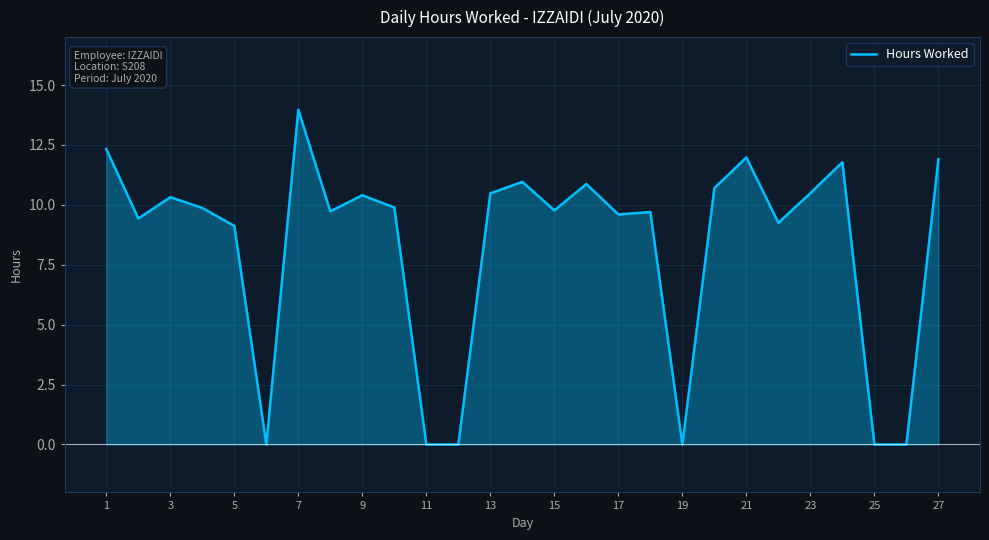

What is the highest value of the Hours Worked series?

14.0